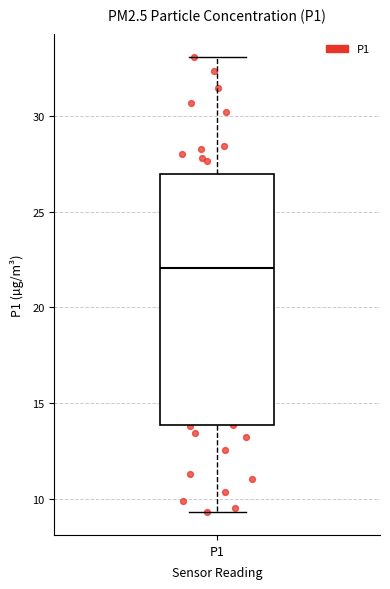

Read this box plot against the y-axis: the position of the median line, the range covered by the box, and the ends of both whiskers. The values are not printed on the chart, so give them approximately, as read against the axis.

median 22.0, box 14.0 to 27.0, whiskers 9.5 to 33.0